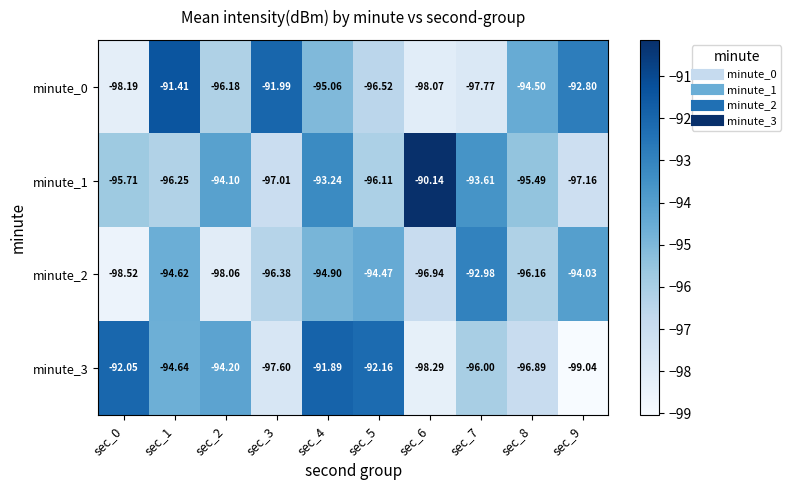

Is the value of minute_2 at sec_7 greater than the value of minute_1 at sec_6?

No